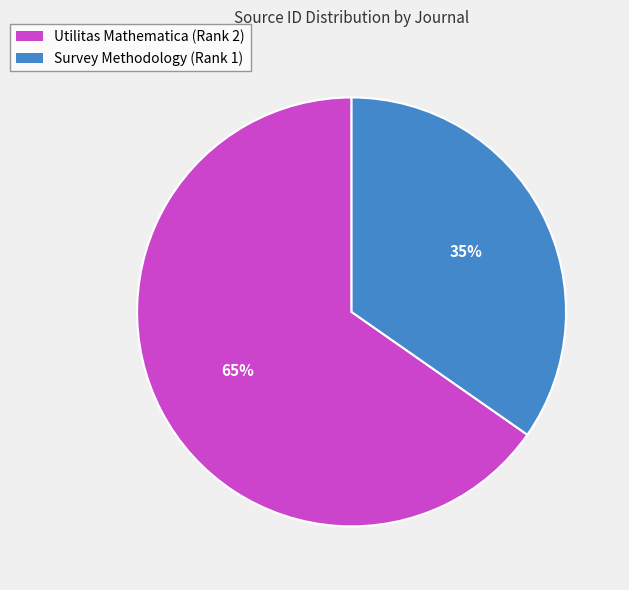

To the nearest percent, what is the combined percentage of Survey Methodology (Rank 1) and Utilitas Mathematica (Rank 2)?

100%